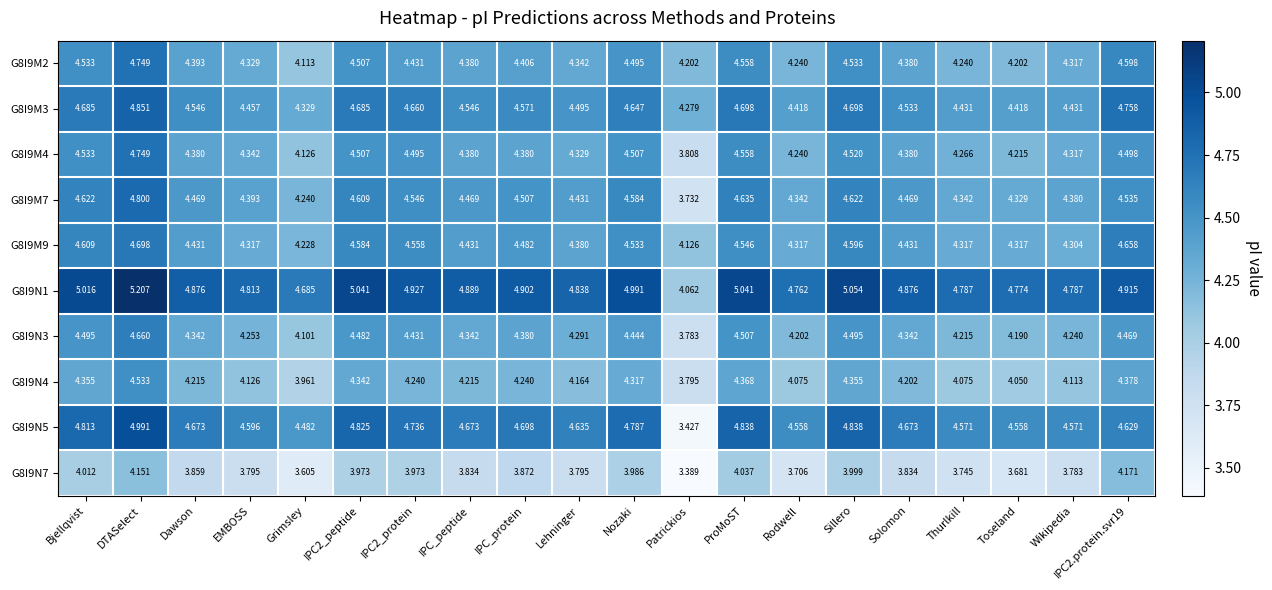

Is the value of G8I9M3 at Patrickios greater than the value of G8I9N4 at Solomon?

Yes